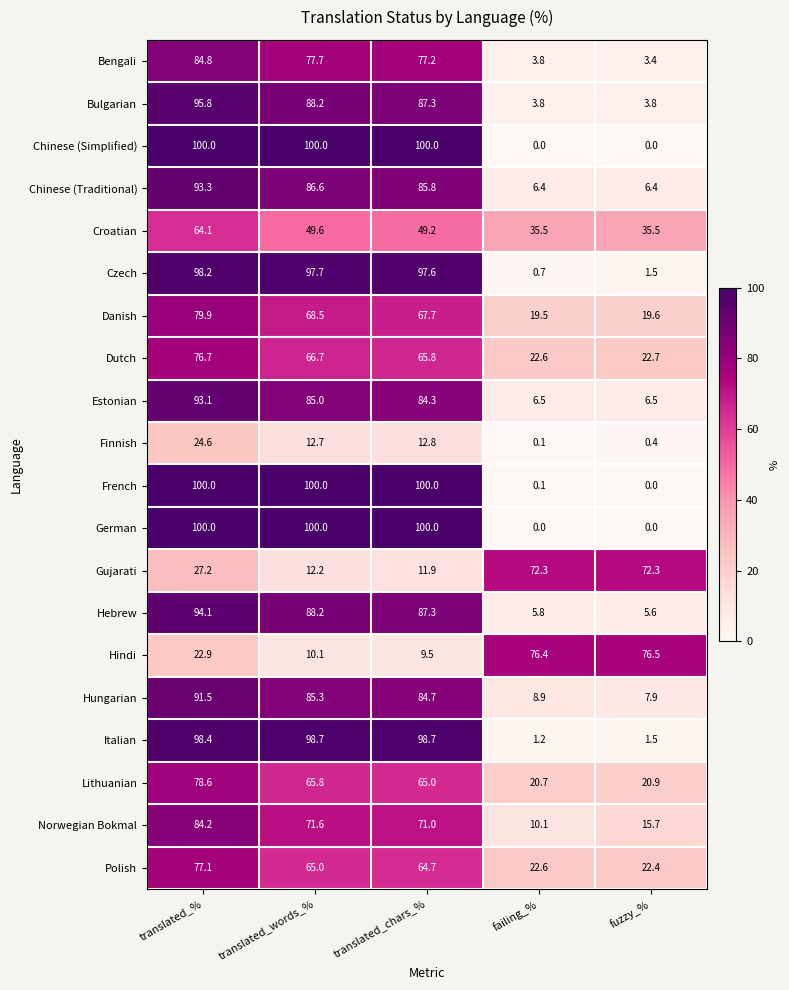

What is the total value across all series at translated_chars_%?

1420.5